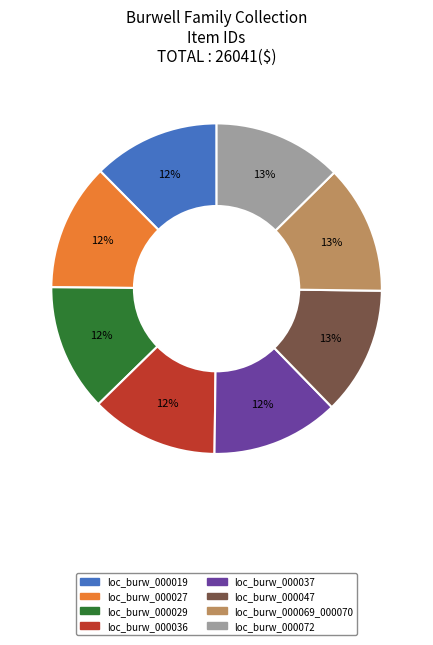

True or false: loc_burw_000036 accounts for 12% of the total.

True